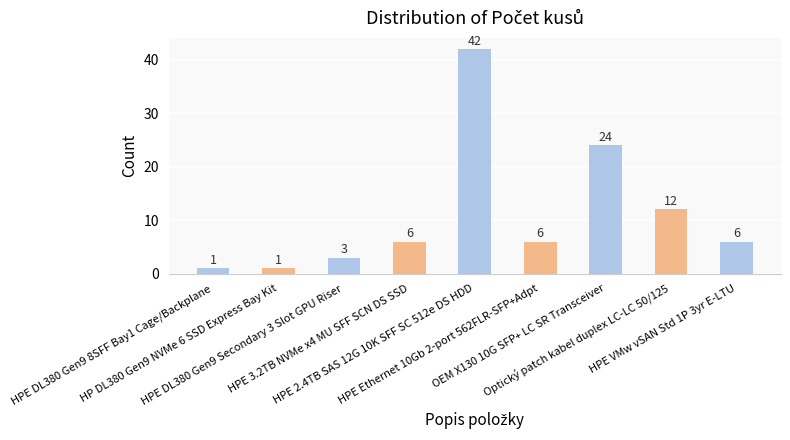

True or false: the data shows 3 at HPE 3.2TB NVMe x4 MU SFF SCN DS SSD.

False